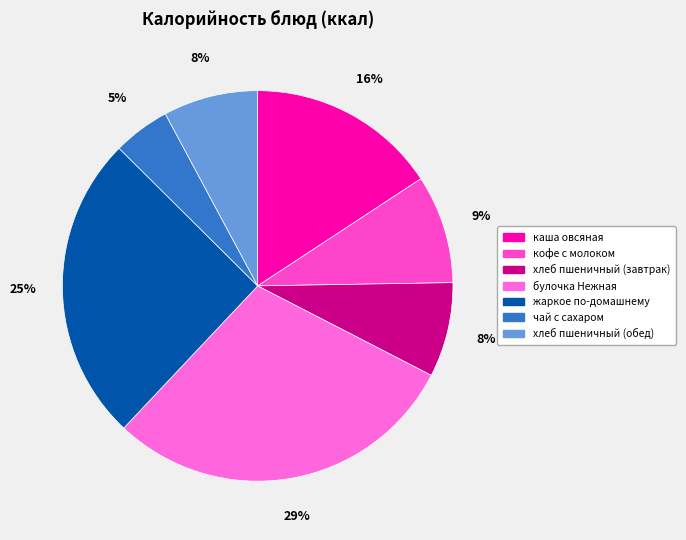

What is the total percentage of хлеб пшеничный (завтрак) and кофе с молоком?

16.8%